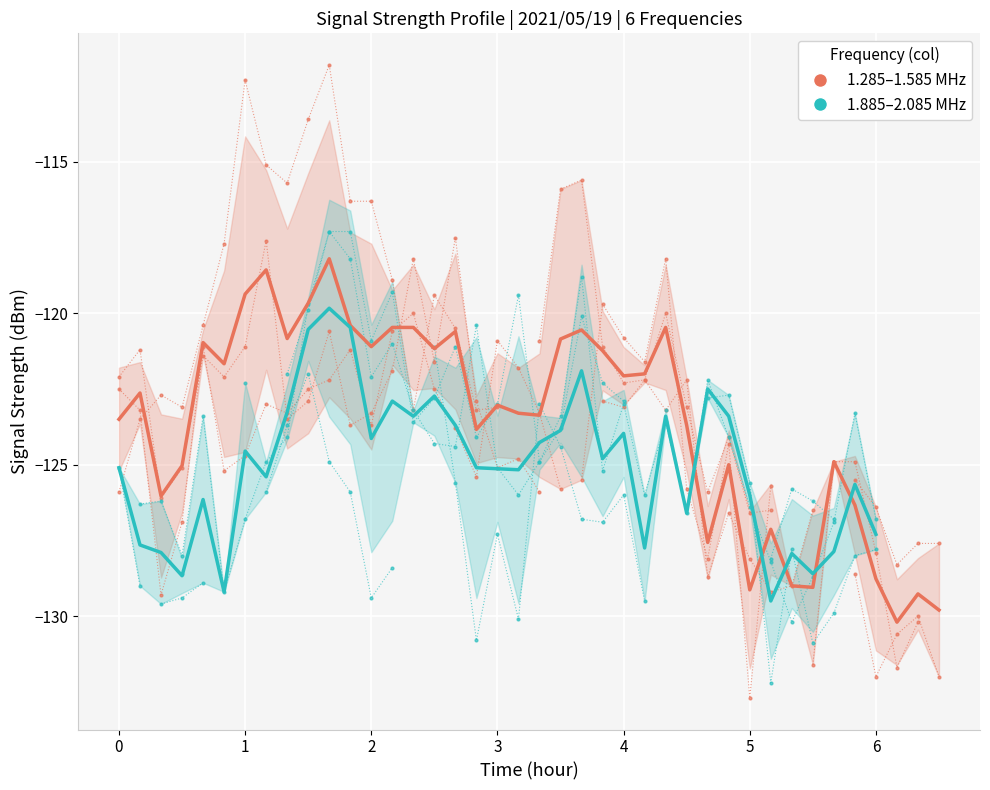

How many categories are shown in the chart?

40